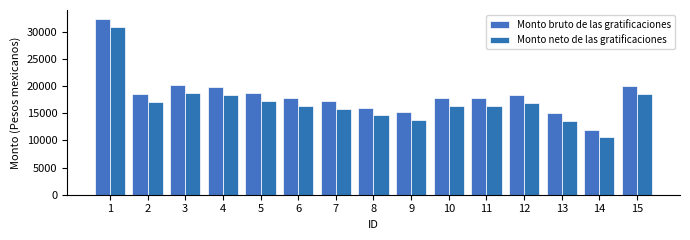

At 10, list the series in order from smallest to largest.

Monto neto de las gratificaciones, Monto bruto de las gratificaciones